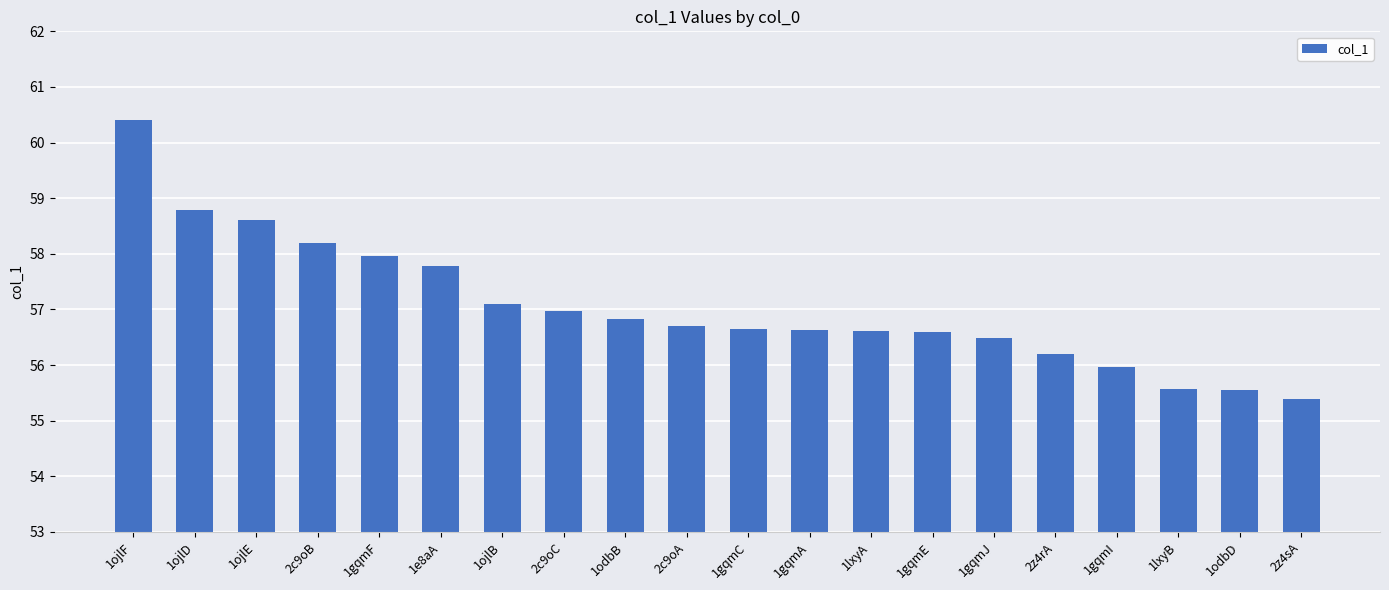

How many bars are there in total?

20